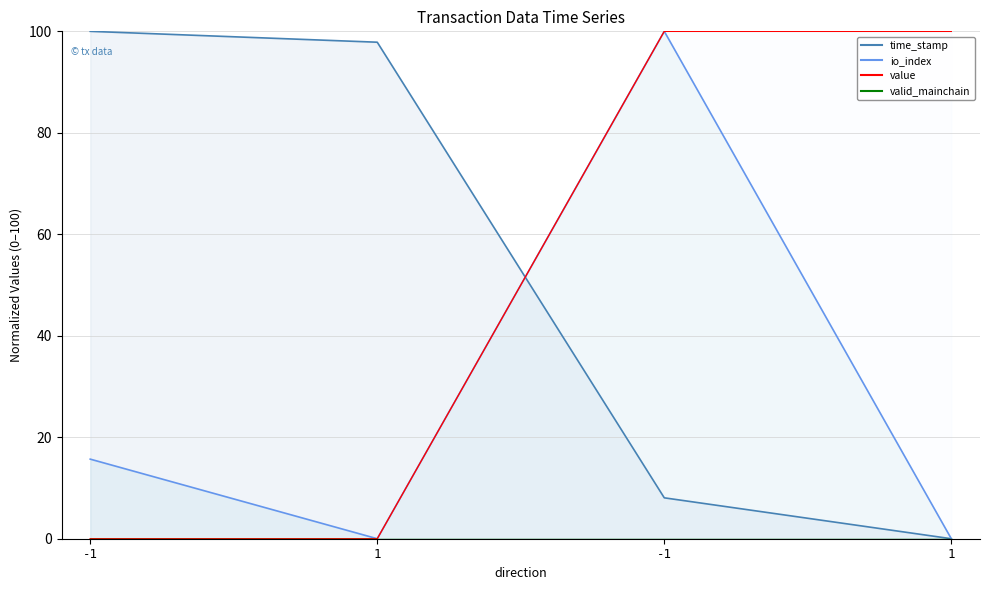

How many data points in value are less than 100?

2